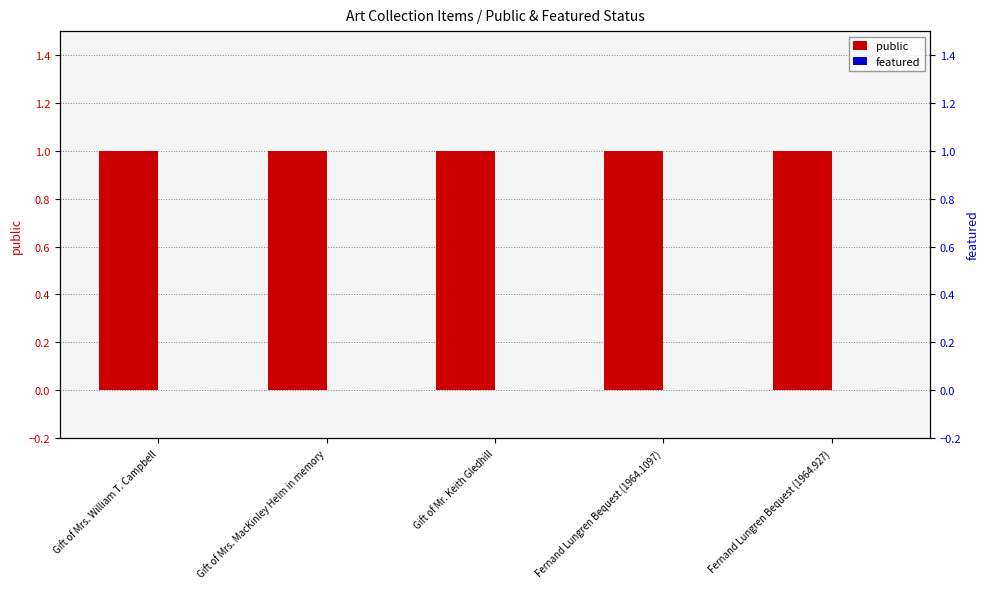

Reading left to right, list all the values displayed in this chart.

public: 1	1	1	1	1
featured: 0	0	0	0	0